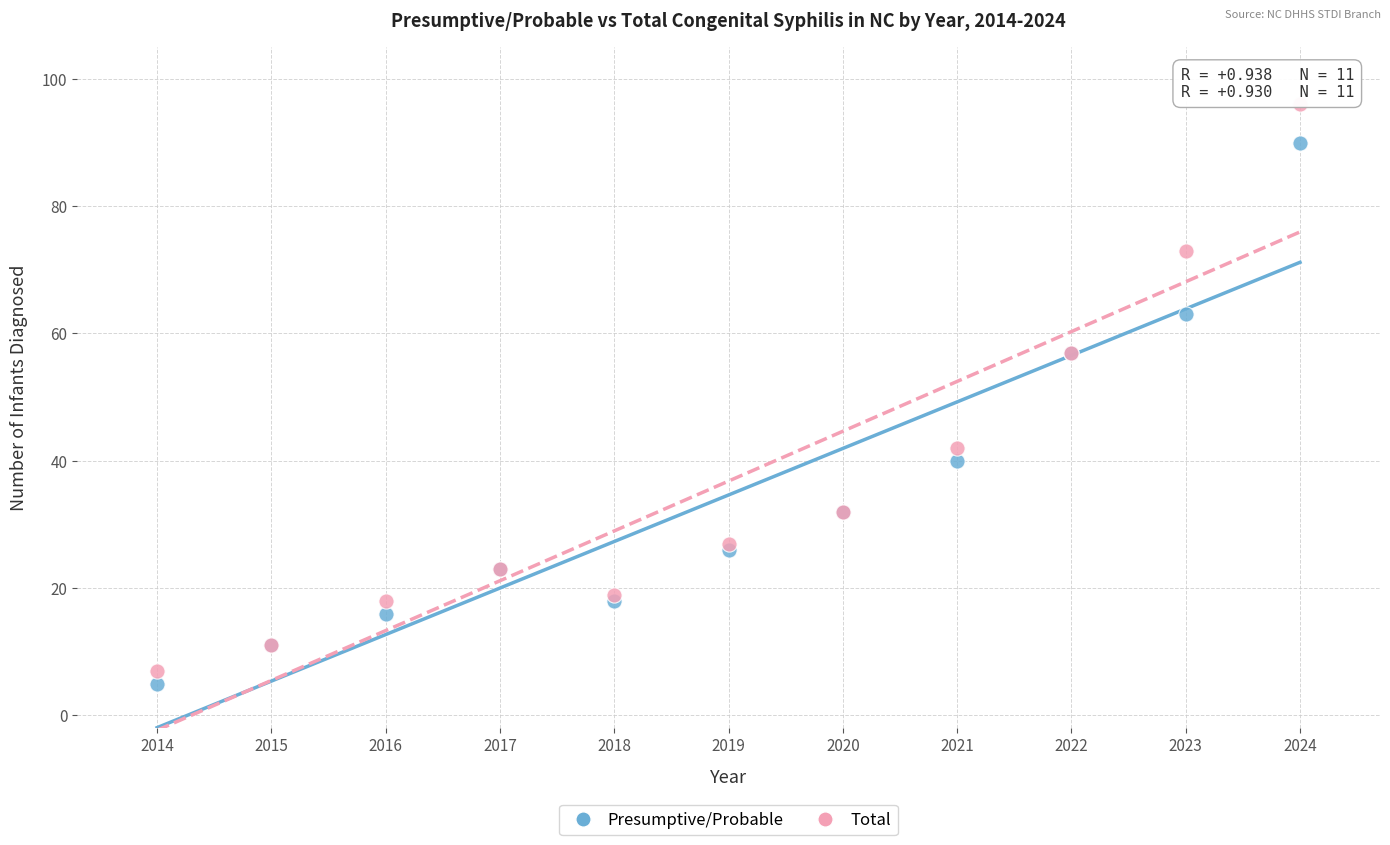

Which series contains the highest Y value?

Total